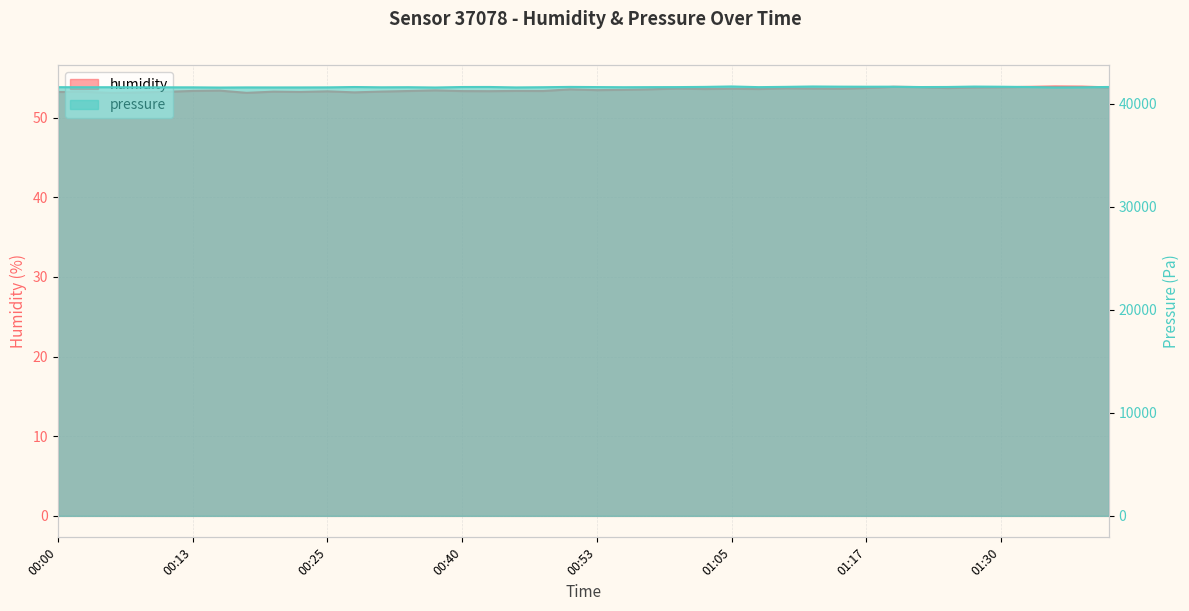

At which category is the sum across all series the highest?

01:05